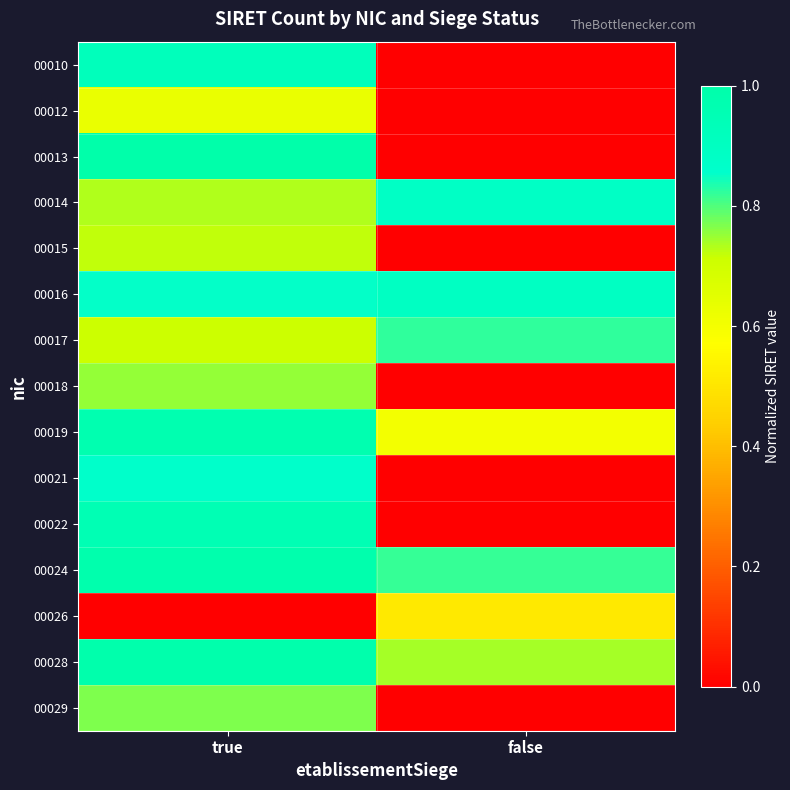

What is the greatest value displayed?

1.0